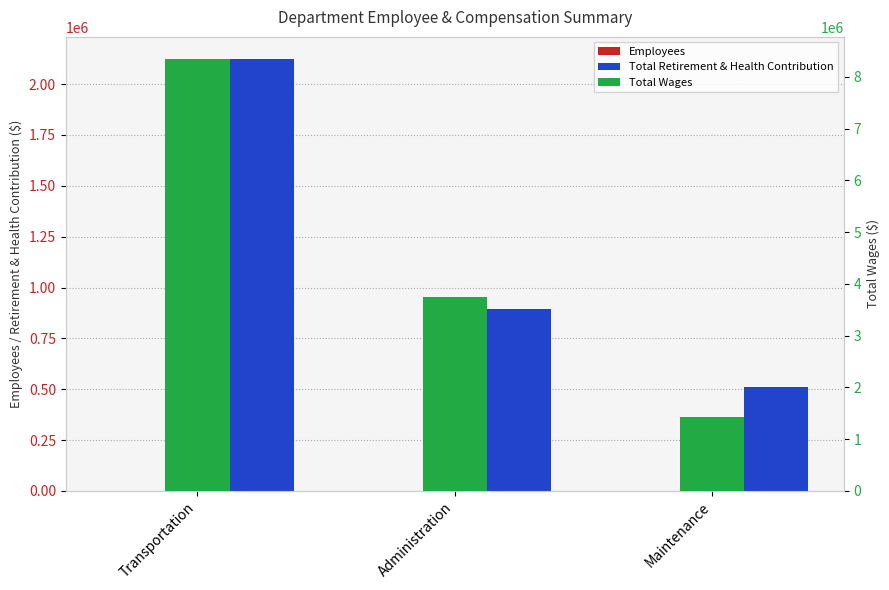

Are the bars horizontal?

No